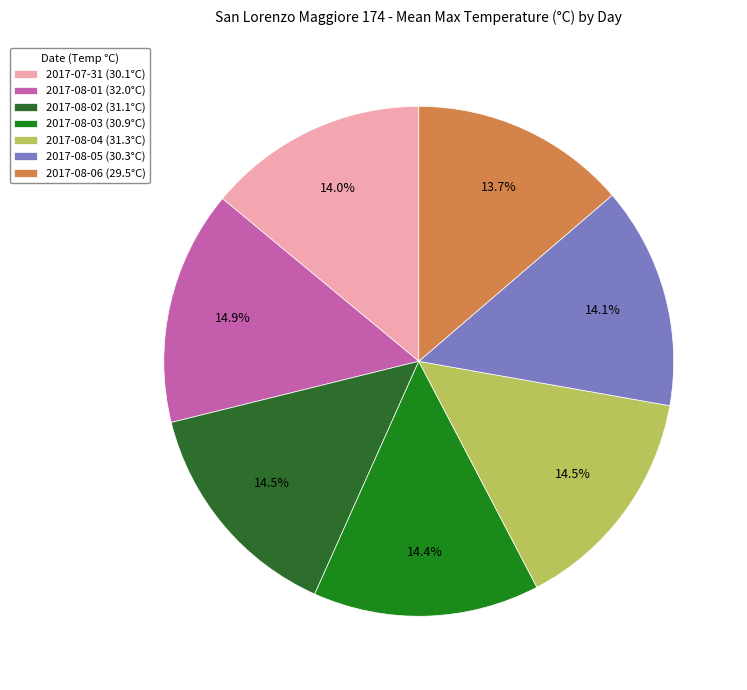

To the nearest percent, what is the average slice percentage?

14%